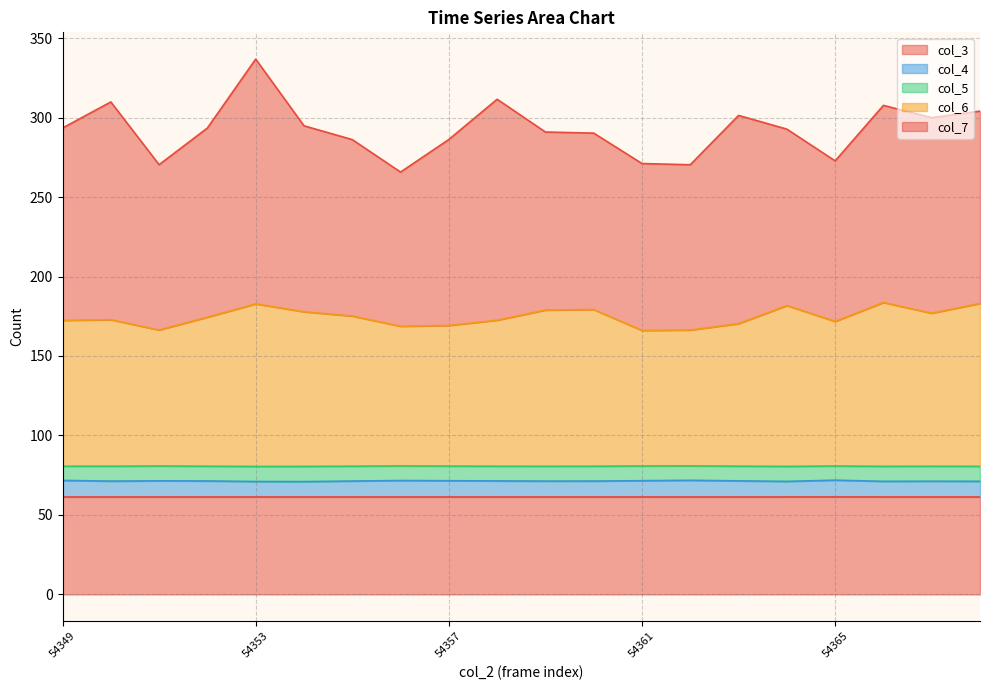

What are all the series names shown in the legend?

col_3, col_4, col_5, col_6, col_7